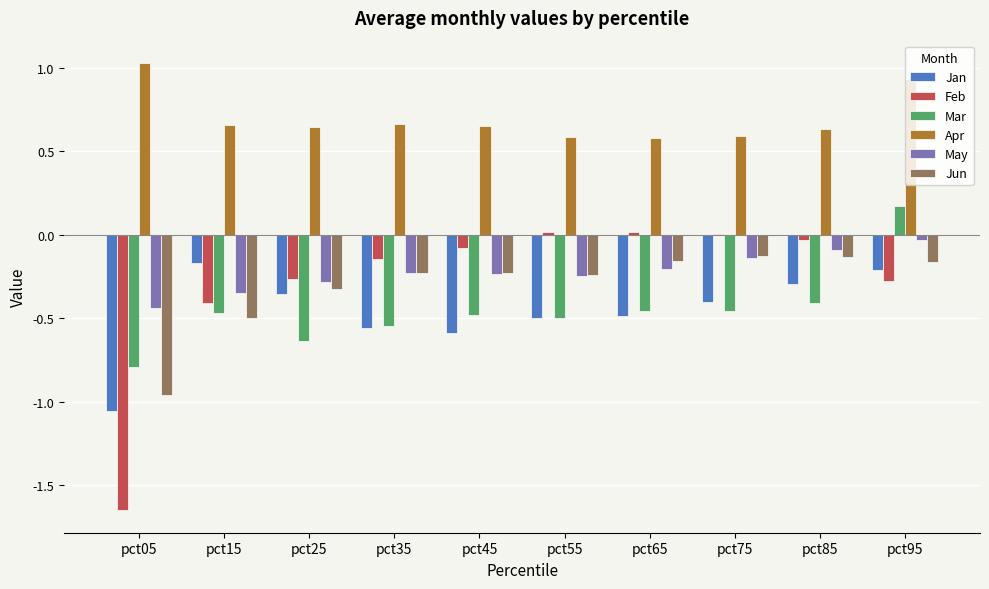

Does the chart contain stacked bars?

No